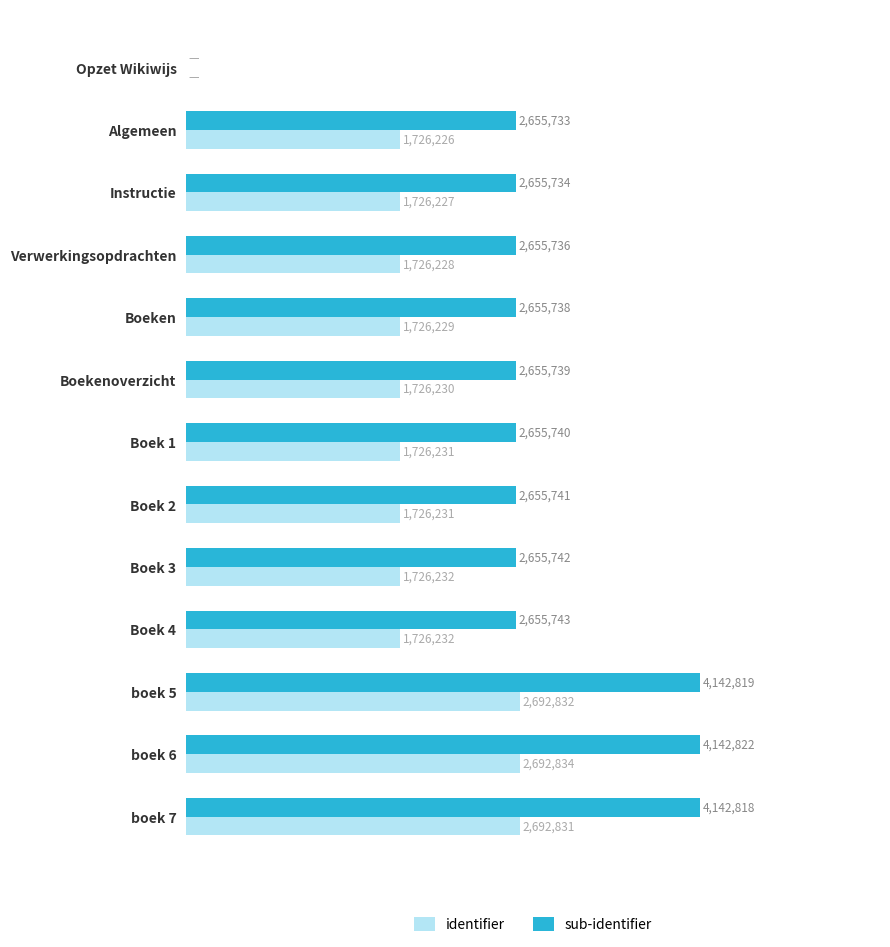

What are all the series names shown in the legend?

identifier, sub-identifier